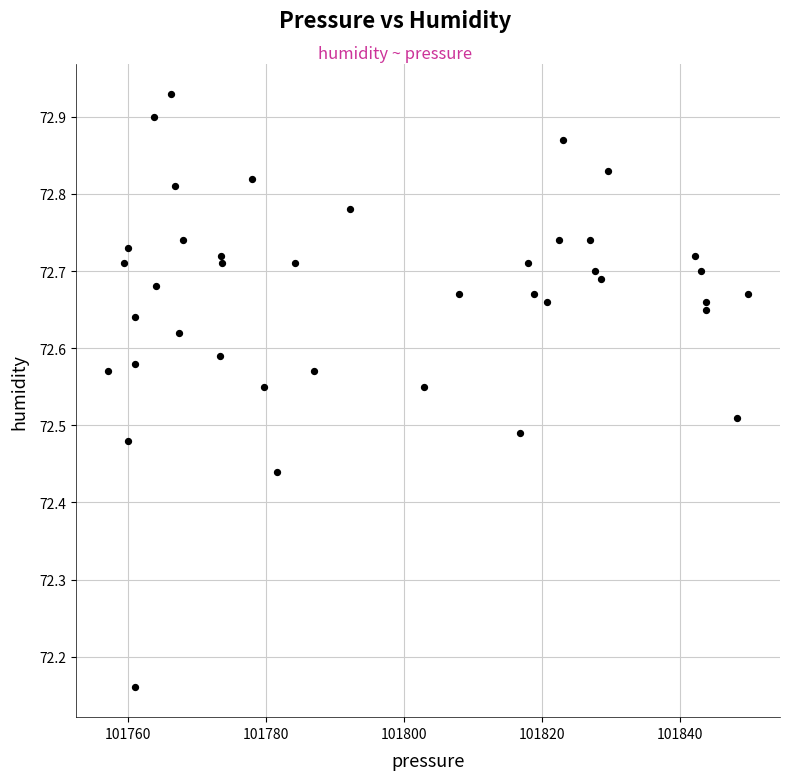

What is the range of Y values (max minus min)?

0.8